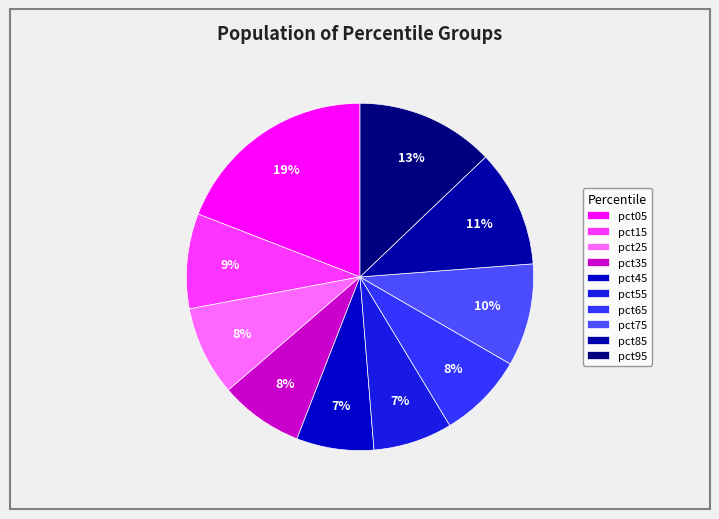

The pct85 slice represents 18% of the pie. True or false?

False